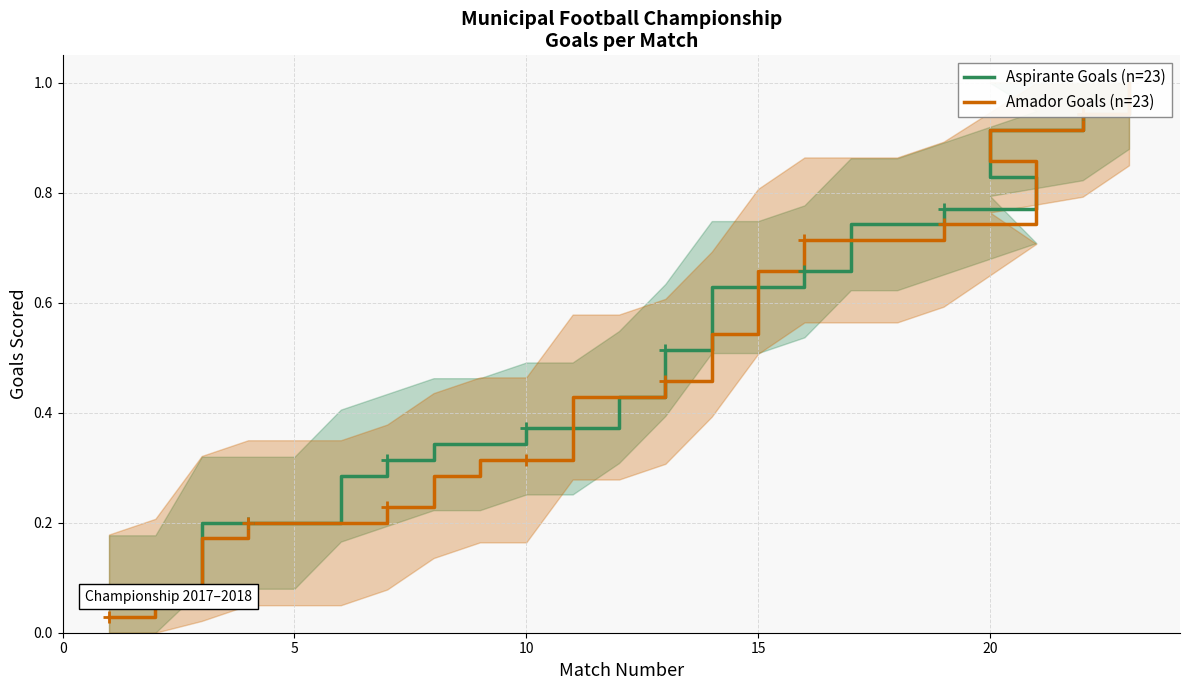

Does the chart have visible grid lines?

Yes